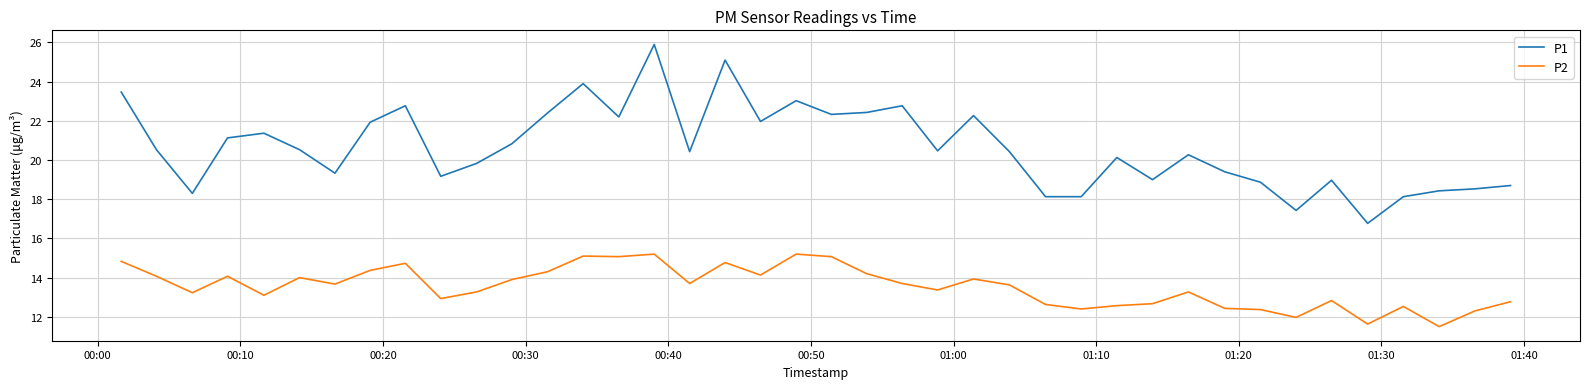

Does the chart display data point markers on the line(s)?

No